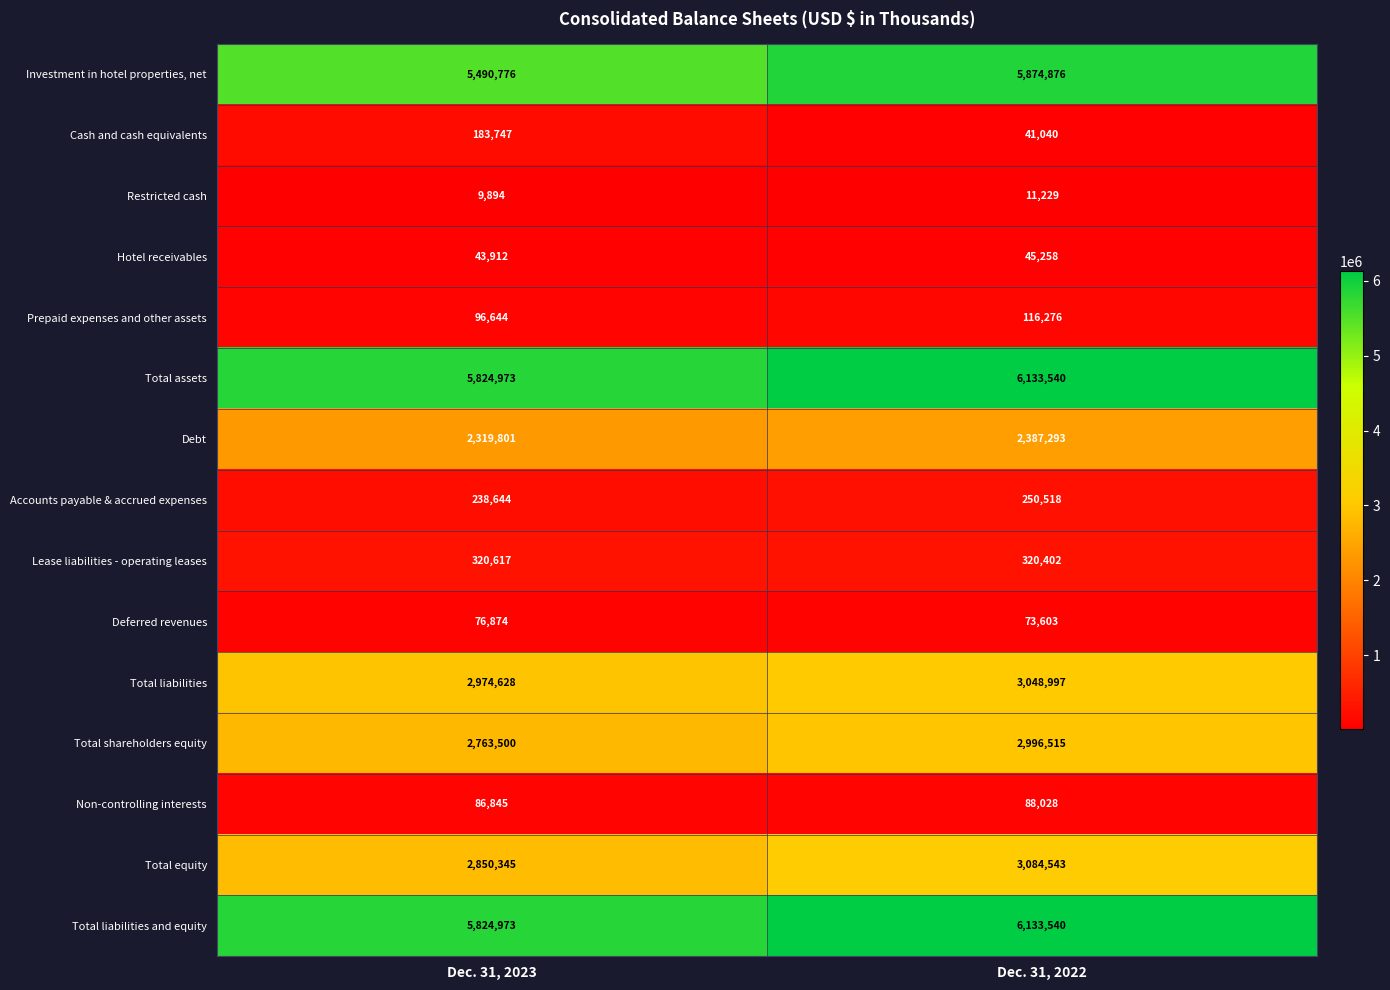

Which label corresponds to the smallest value in the chart?

Dec. 31, 2023